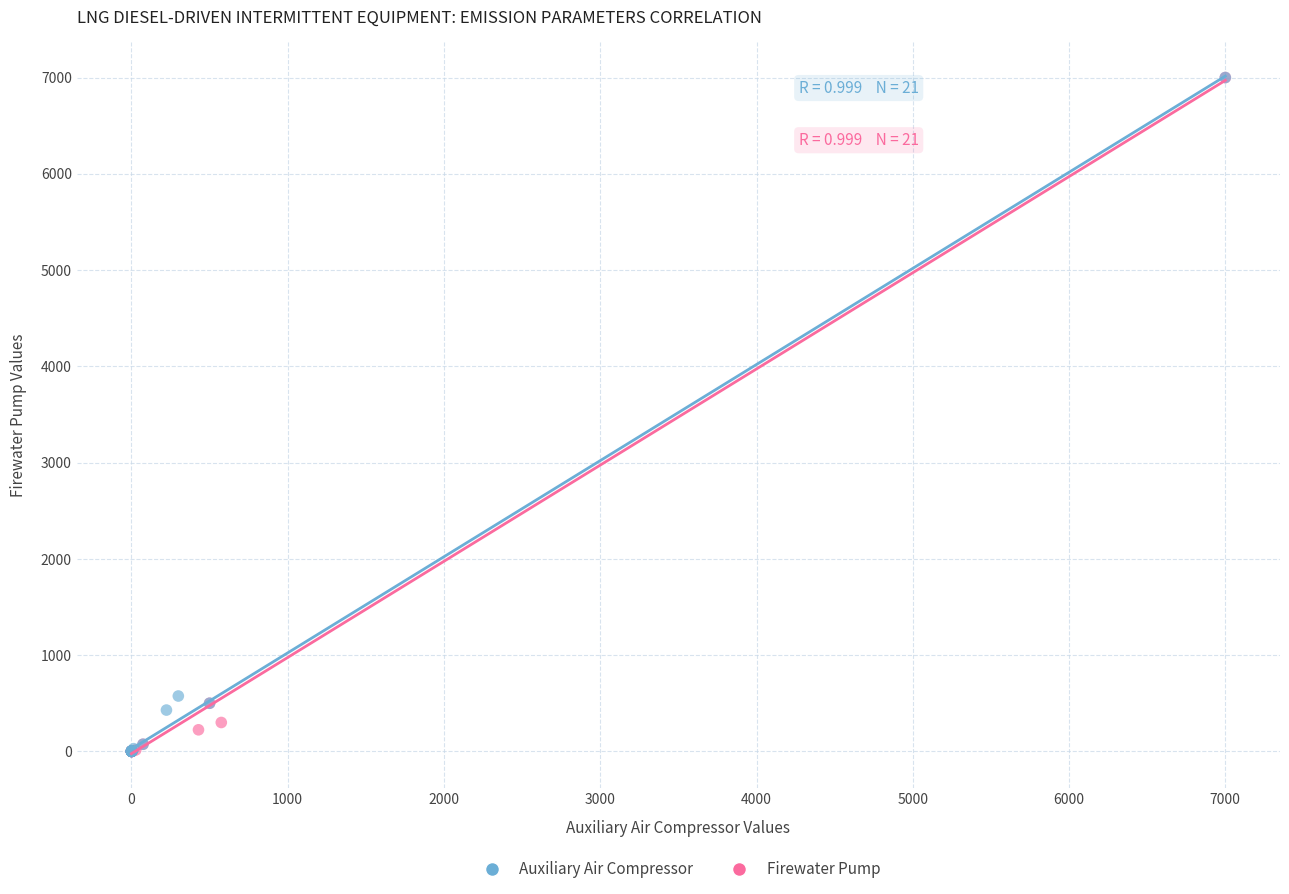

What are all the series names shown in the legend?

Auxiliary Air Compressor, Firewater Pump